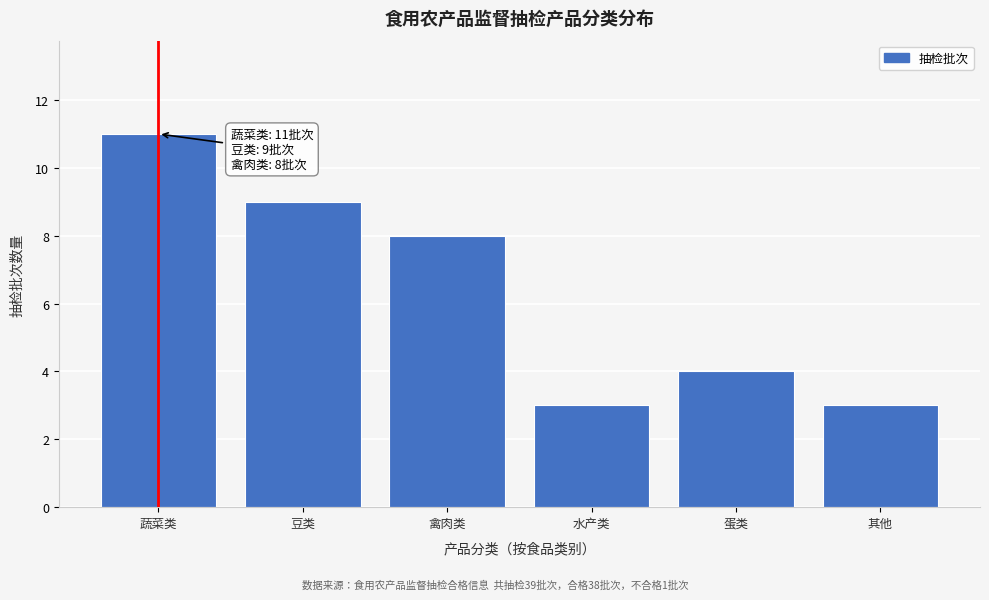

Reading right to left, what are all the values shown in this chart?

其他=3	蛋类=4	水产类=3	禽肉类=8	豆类=9	蔬菜类=11